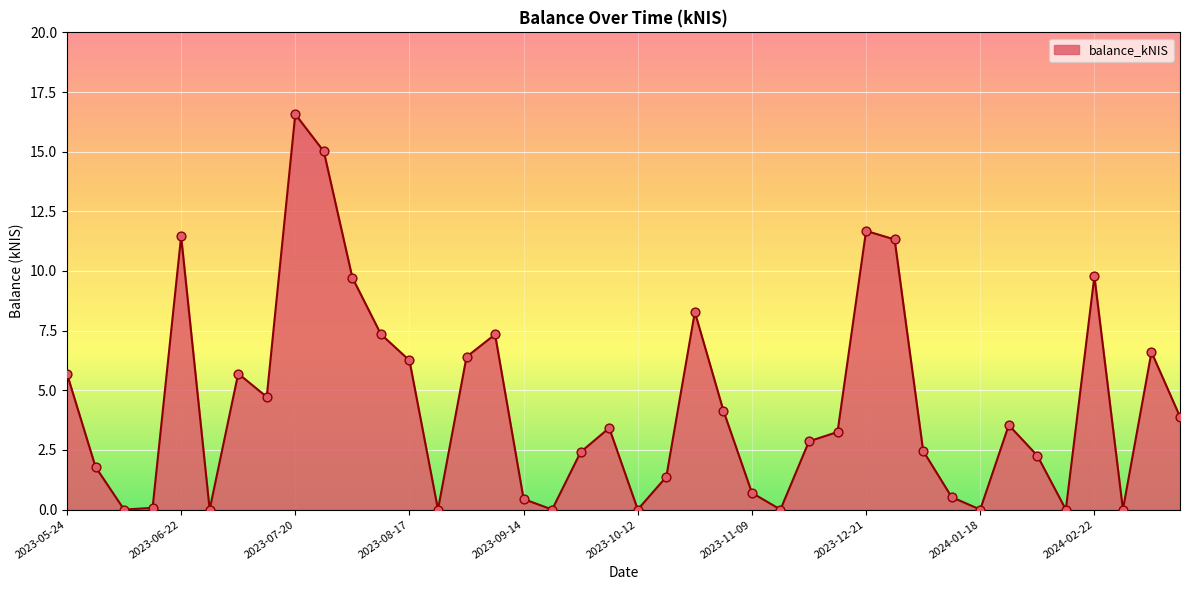

What is the difference between the maximum and minimum values?

16.6